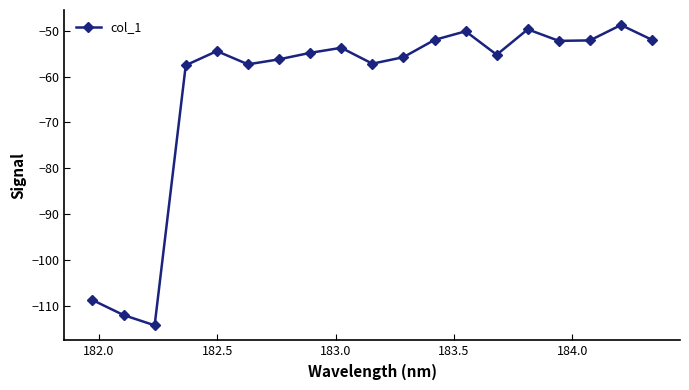

What is the minimum value shown in the chart?

-114.2